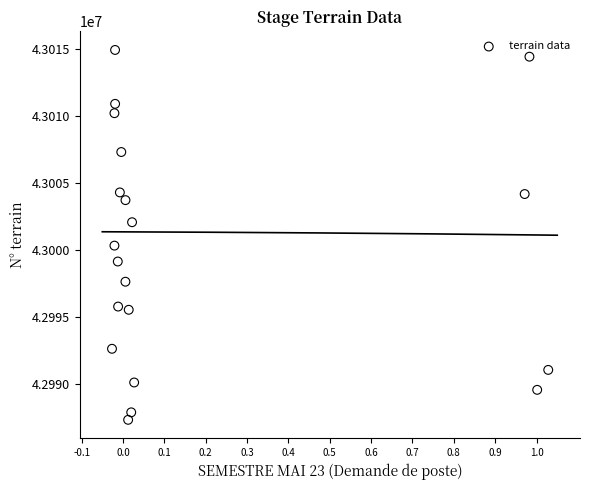

What is the range of Y values (max minus min)?

27575.4